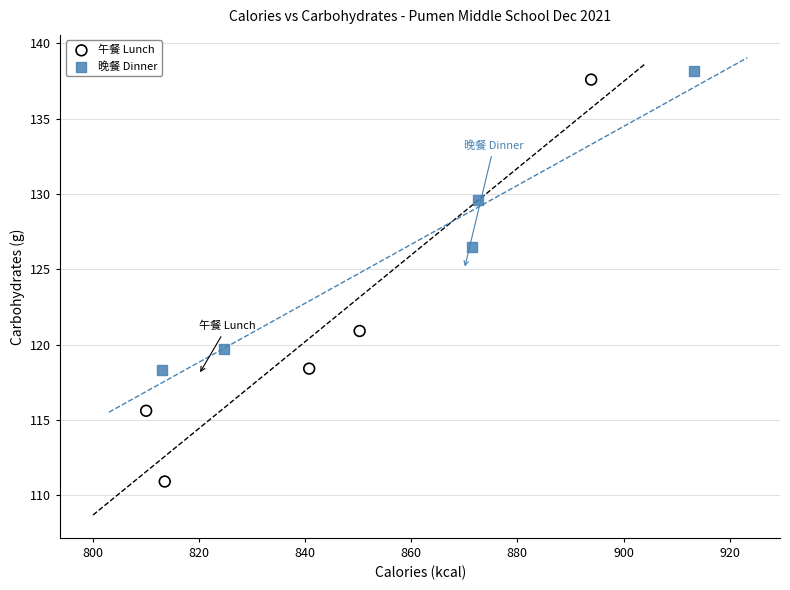

Which series reaches the minimum Y coordinate?

午餐 Lunch